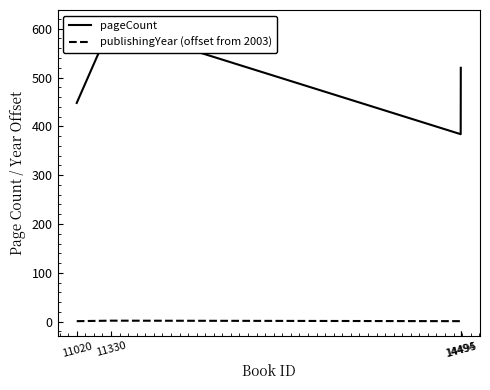

List the series in order of their peak value, lowest first.

publishingYear (offset from 2003), pageCount